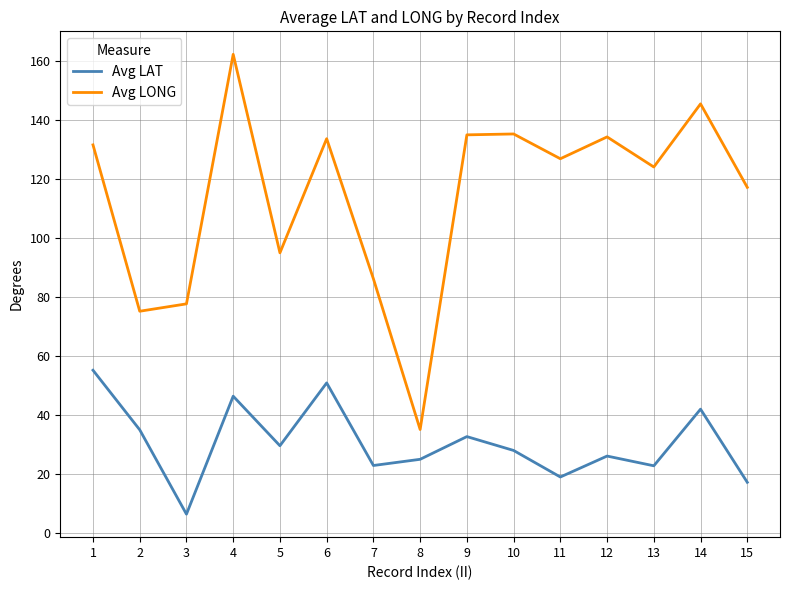

What is the spread (max minus min) of values at 12?

108.2